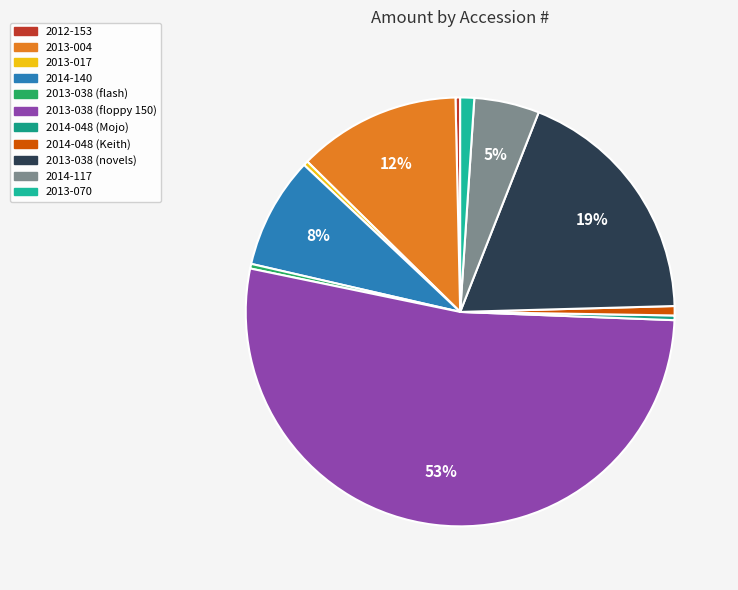

Between 2013-070 and 2013-038 (novels), which is larger?

2013-038 (novels)